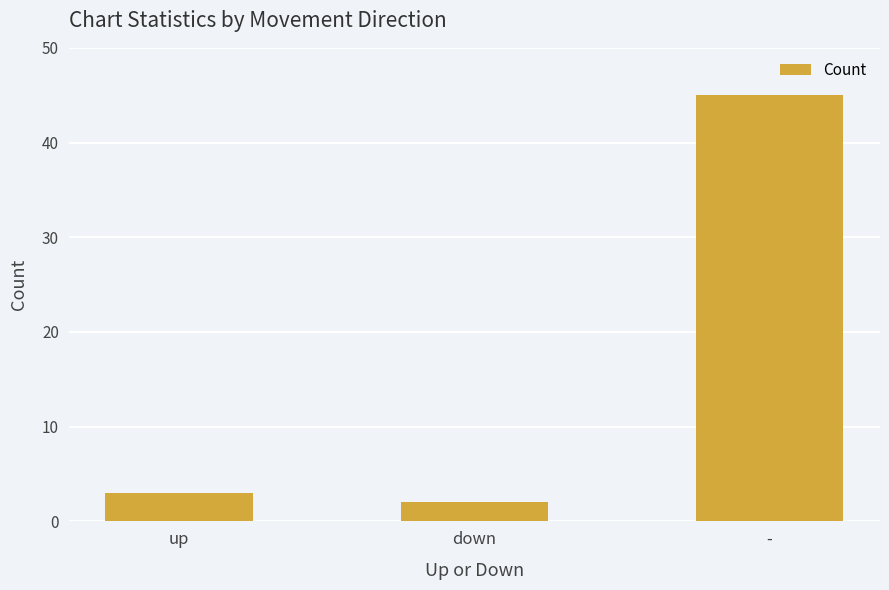

What is the label of the 2nd bar from the left?

down